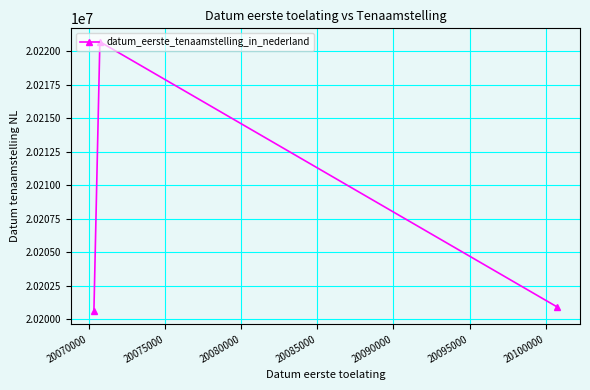

What is the value of the 3rd point from the left?

20200914